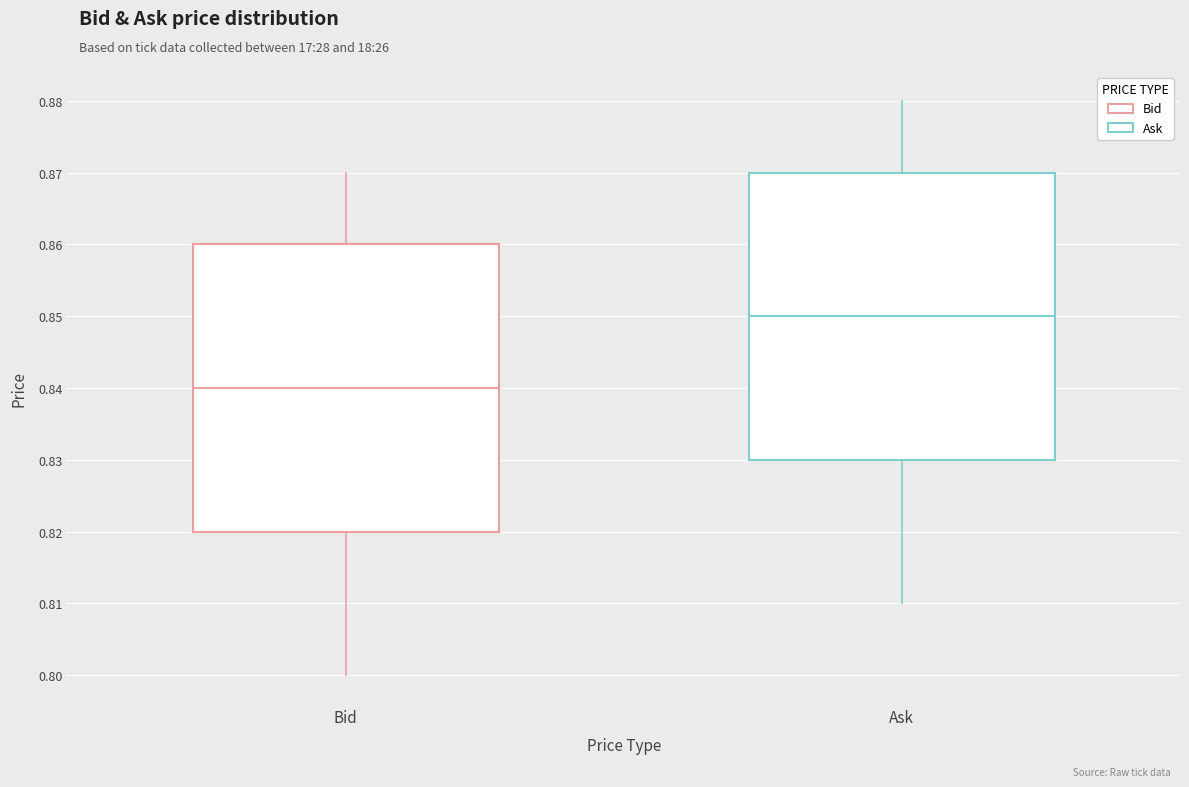

Where does the lower whisker of the box for Ask end on the y-axis? The values are not printed on the chart, so give them approximately, as read against the axis.

0.81